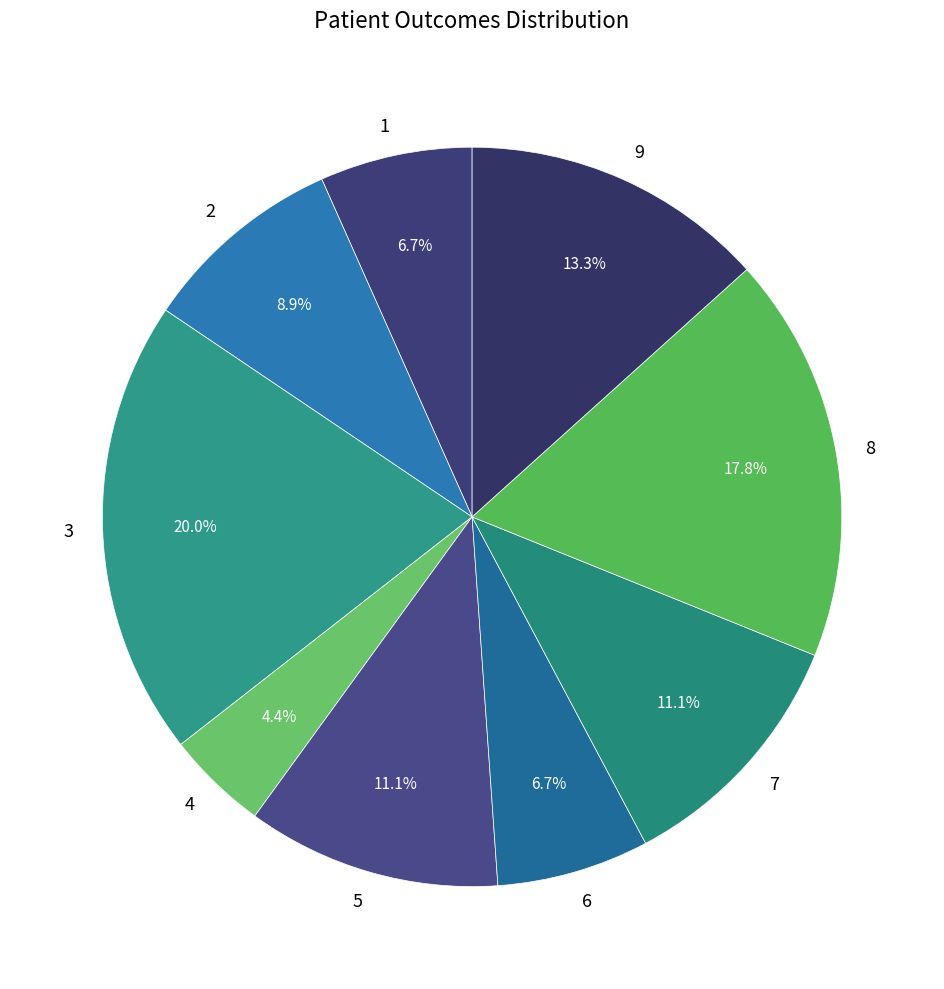

To the nearest percent, what percentage of the pie is 7?

11%